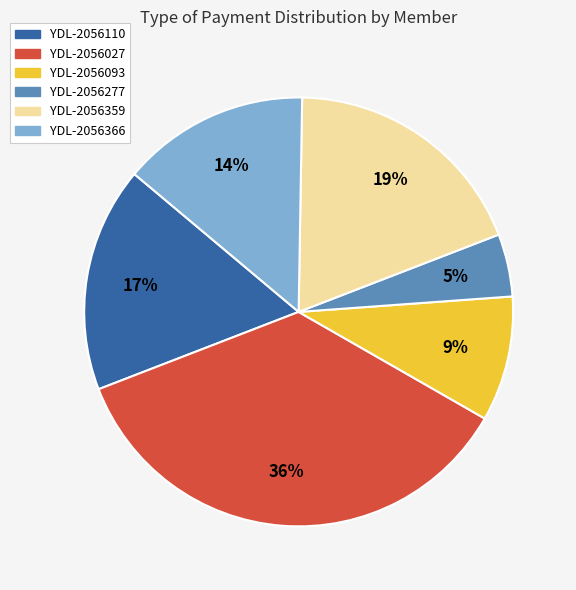

Is it true that YDL-2056366 is 1% of the pie?

False